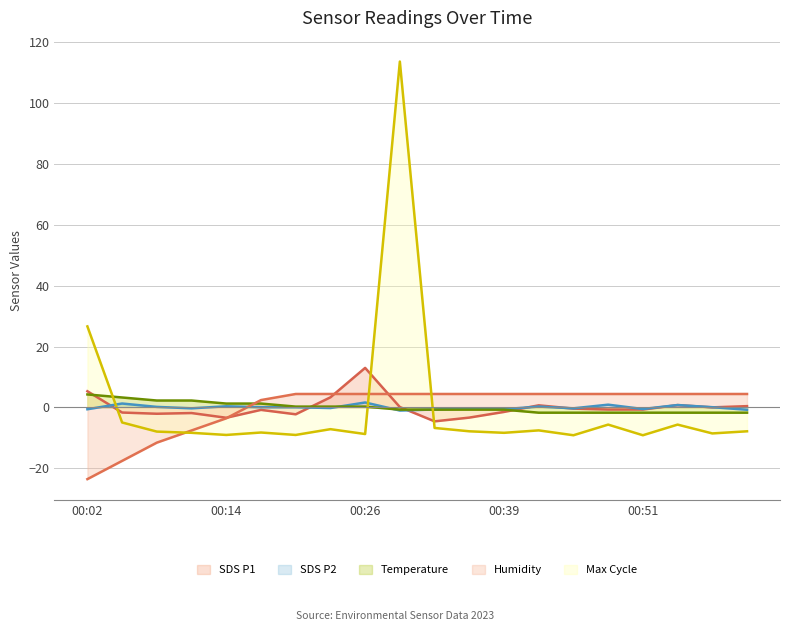

What is the label of the 14th point from the left?

00:42